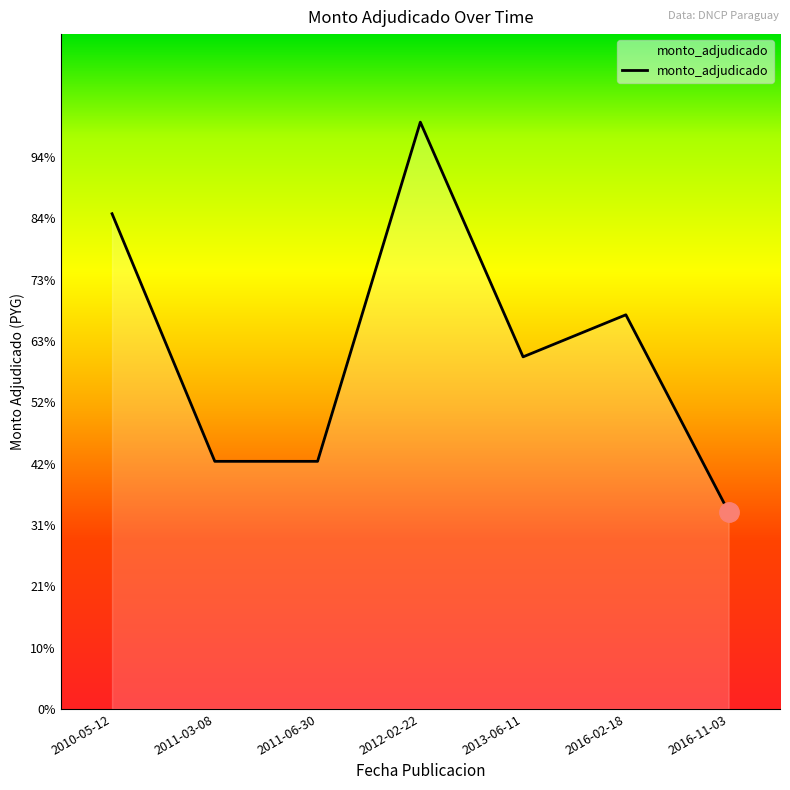

Which category has the highest value across all series?

2012-02-22